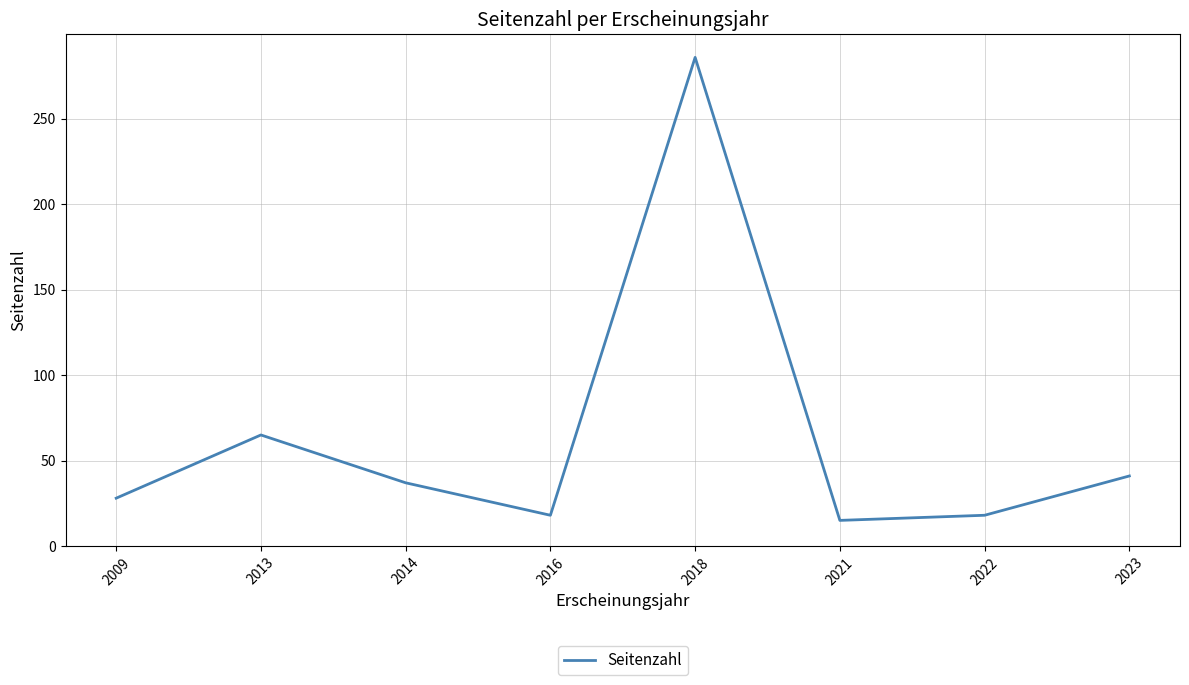

Count the number of data series in this chart.

1